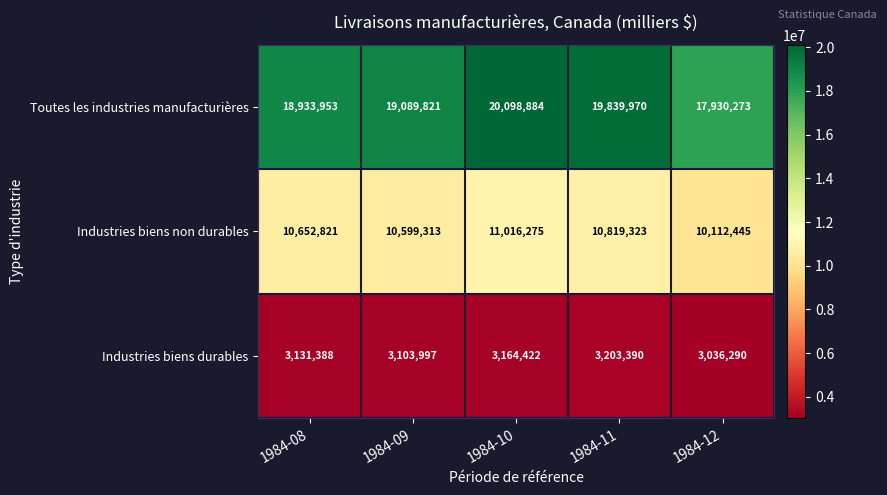

What is the spread (max minus min) of values at 1984-10?

16934462